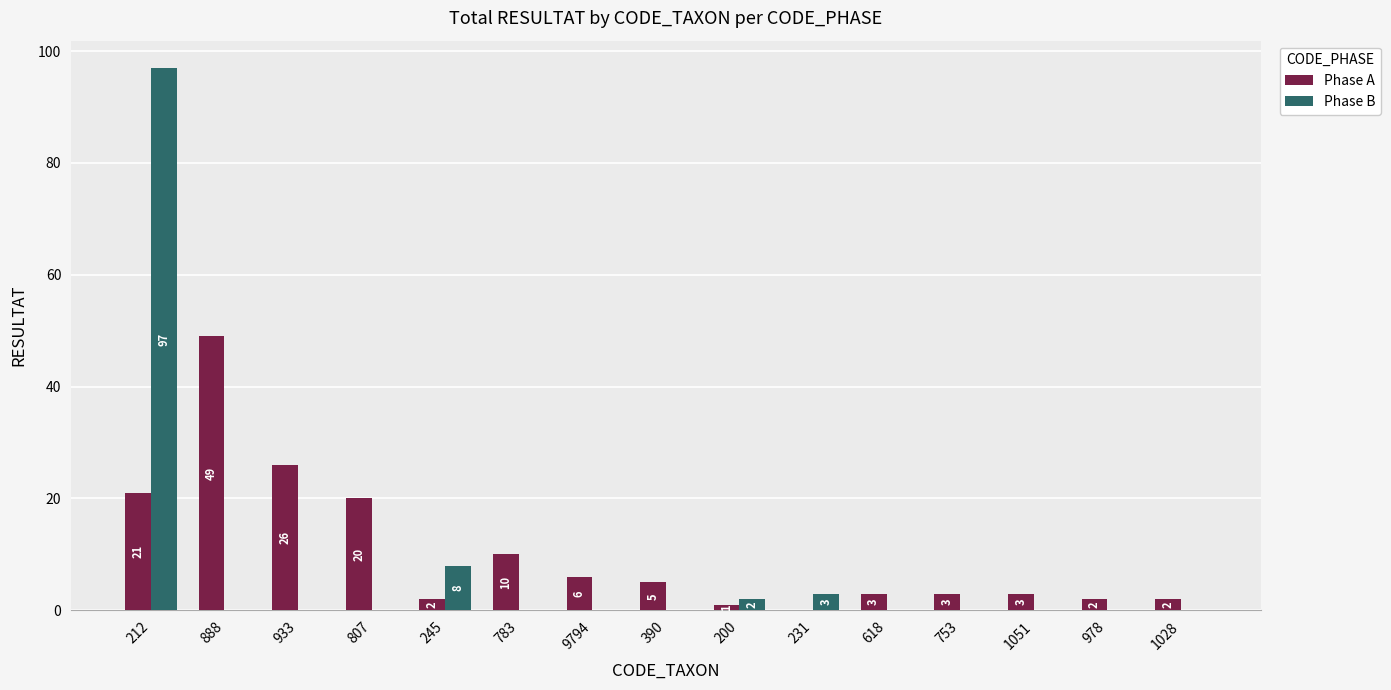

What is the total value across all series at 390?

5